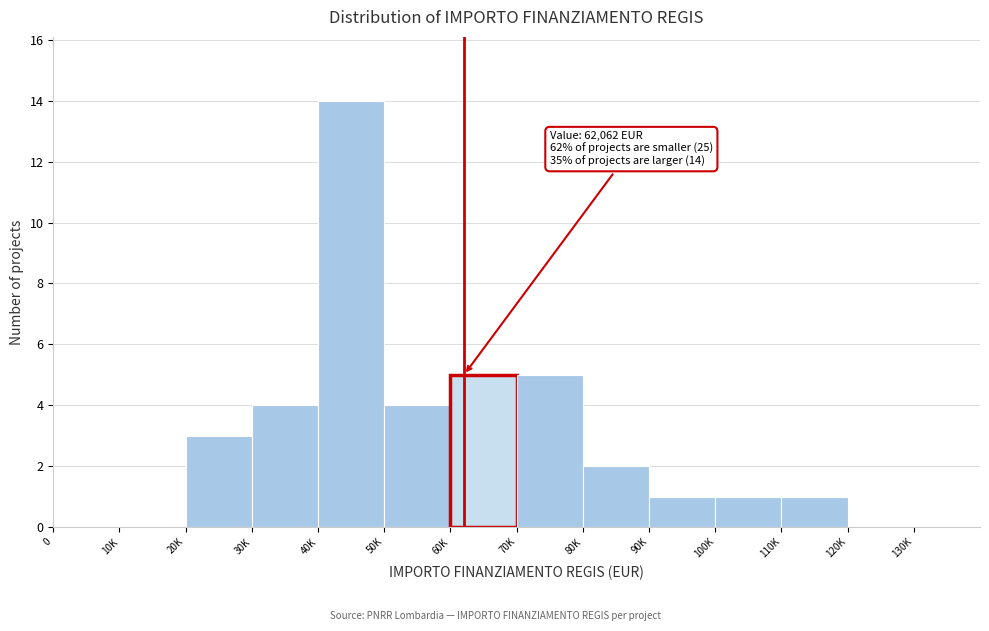

Reading left to right, what are all the values shown in this chart?

0=0	10K=0	20K=3	30K=4	40K=14	50K=4	60K=5	70K=5	80K=2	90K=1	100K=1	110K=1	120K=0